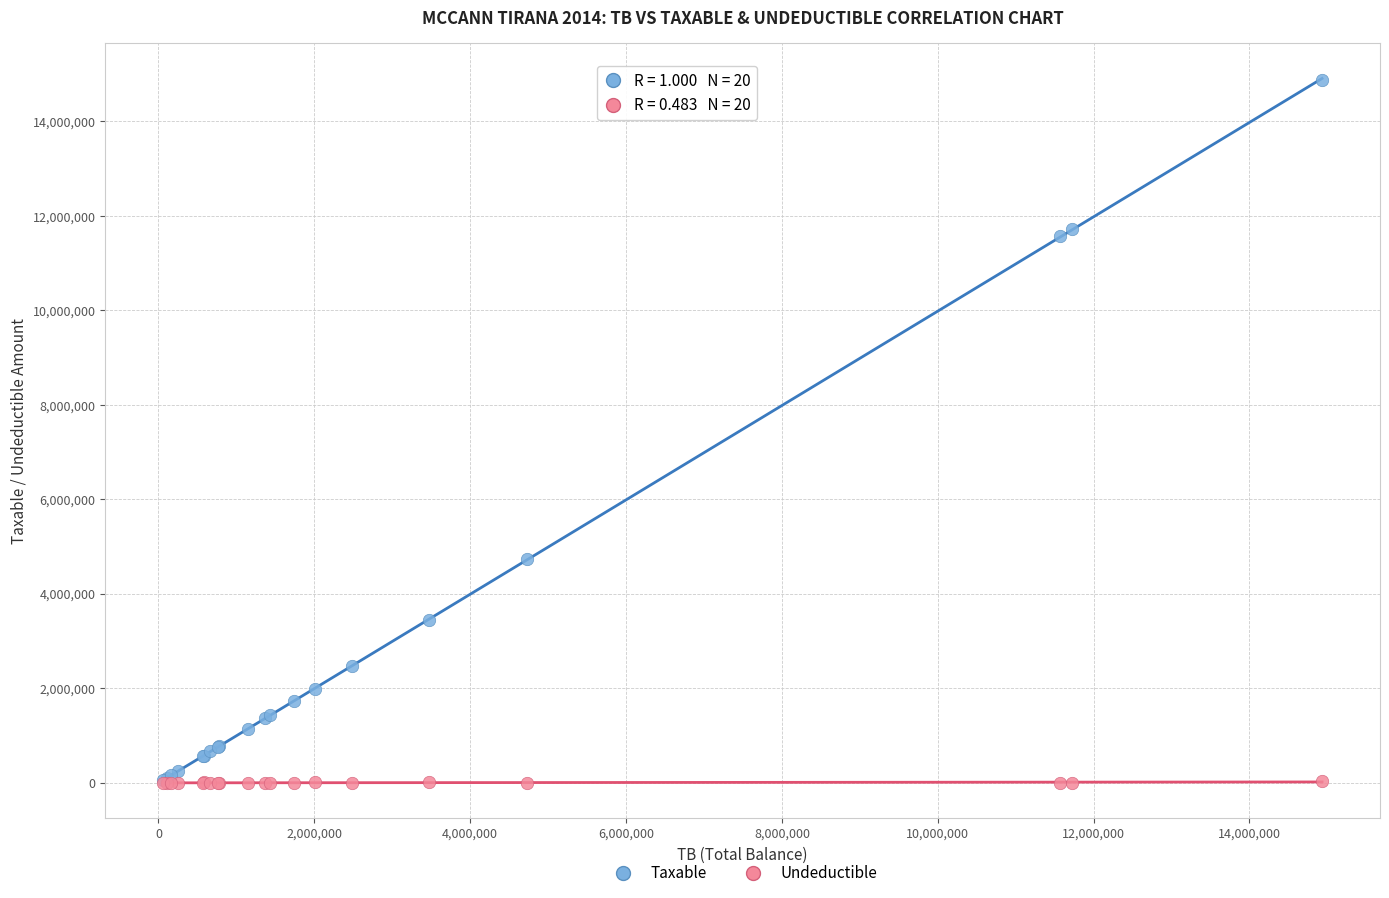

In the Taxable series, what Y value is closest to 7474836?

4731146.9